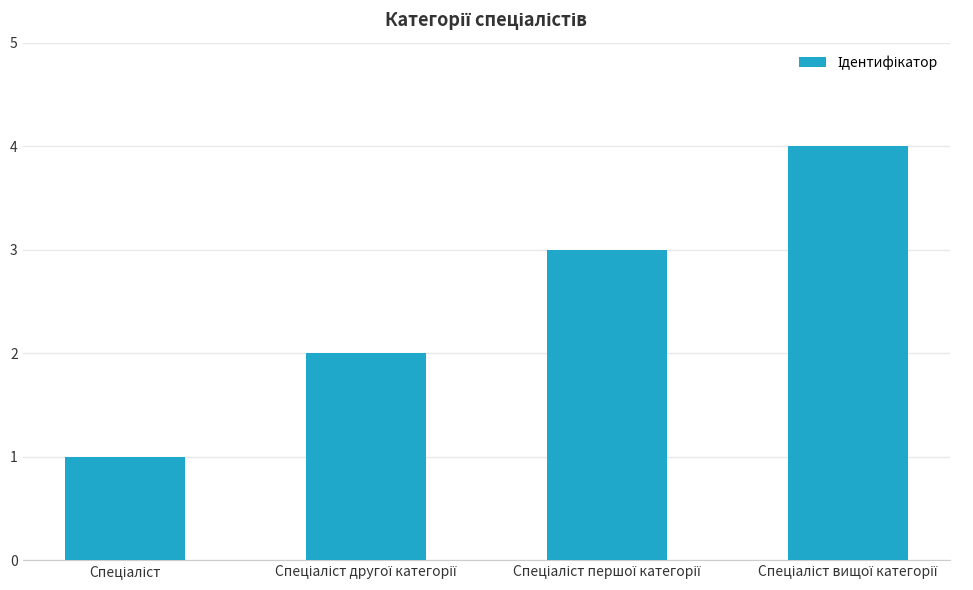

What is the greatest value displayed?

4